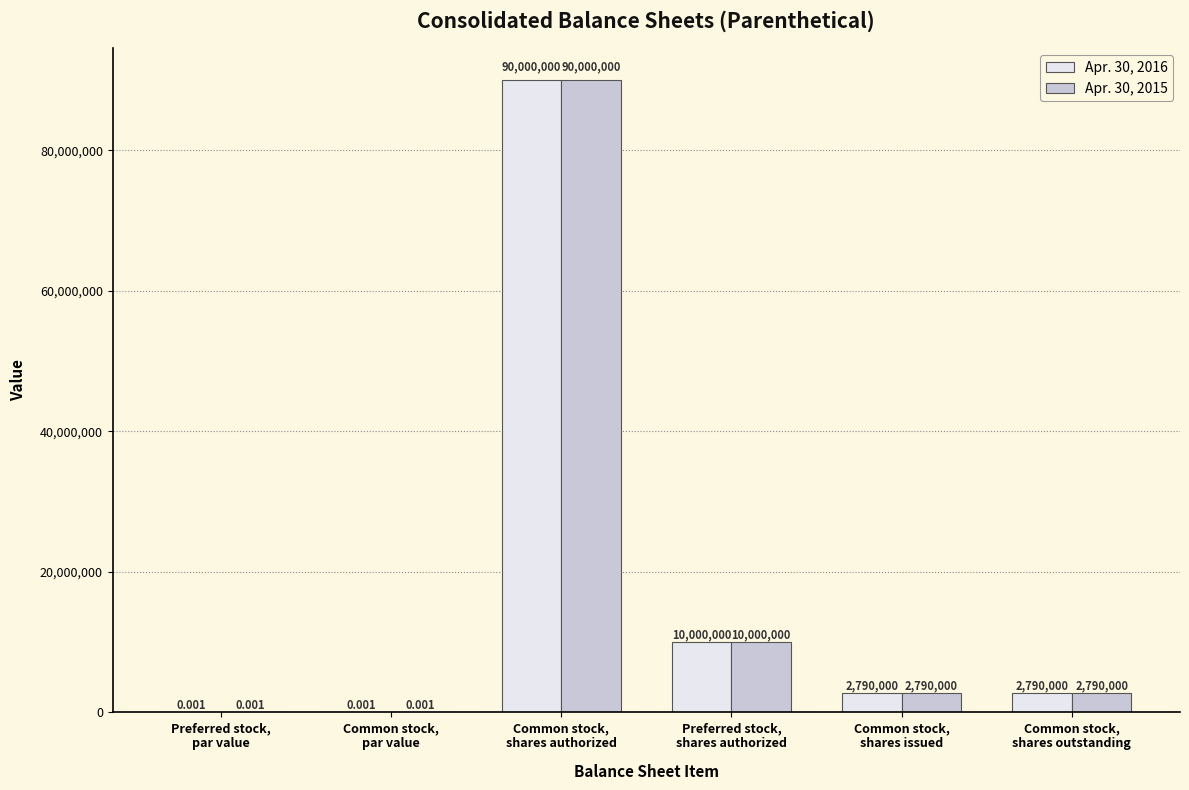

What is the sum of all Apr. 30, 2015 values?

105580000.0